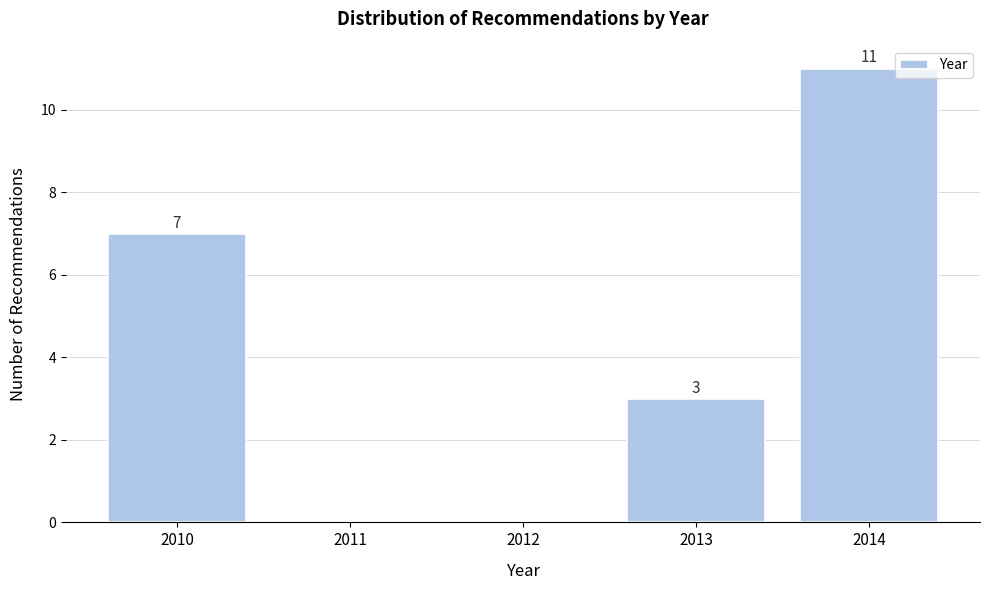

Which range on the x-axis has the tallest bar?

2013.5 to 2014.5